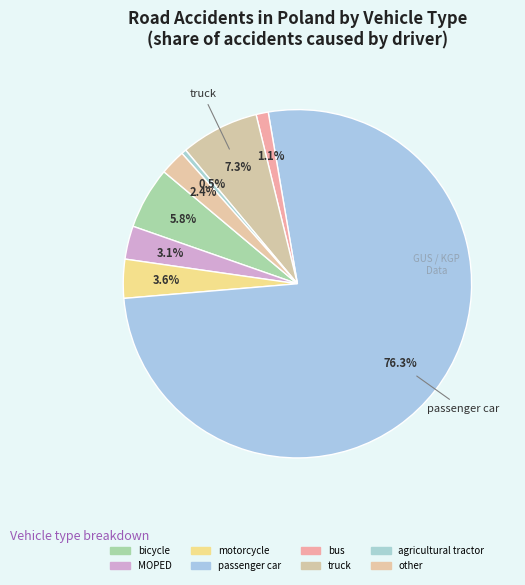

What percentage is the bicycle slice, to the nearest percent?

6%